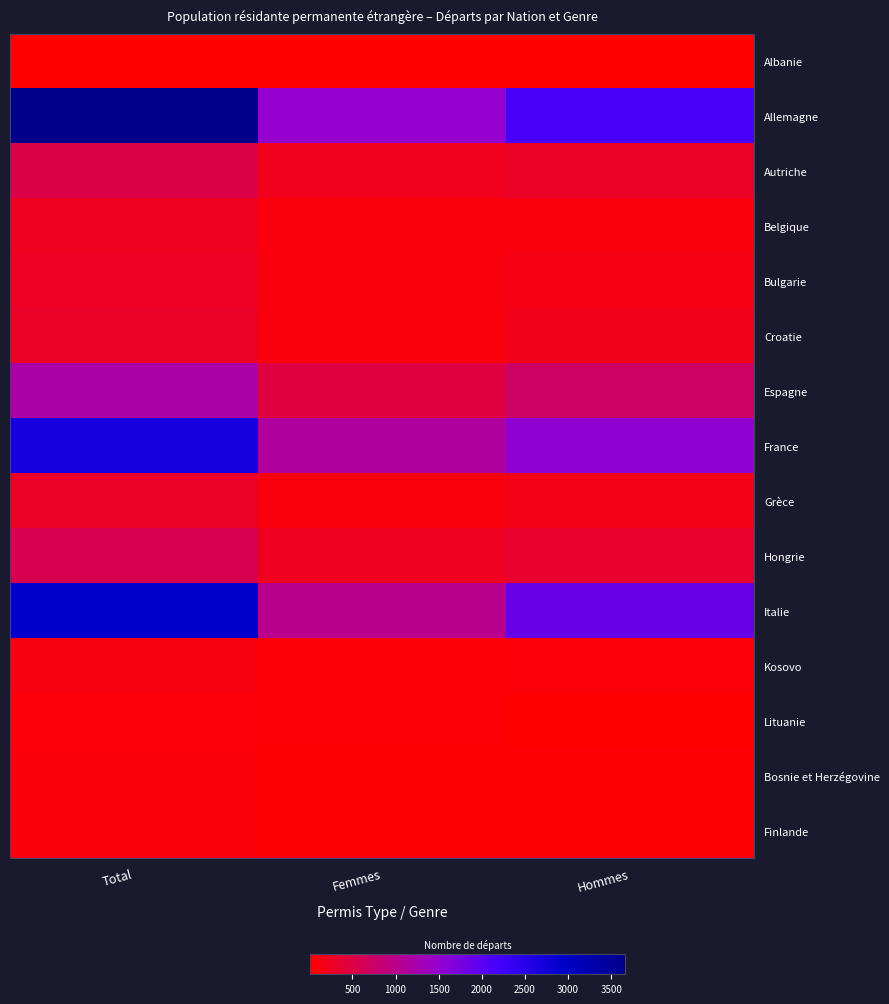

At which category is the sum across all series the highest?

Total